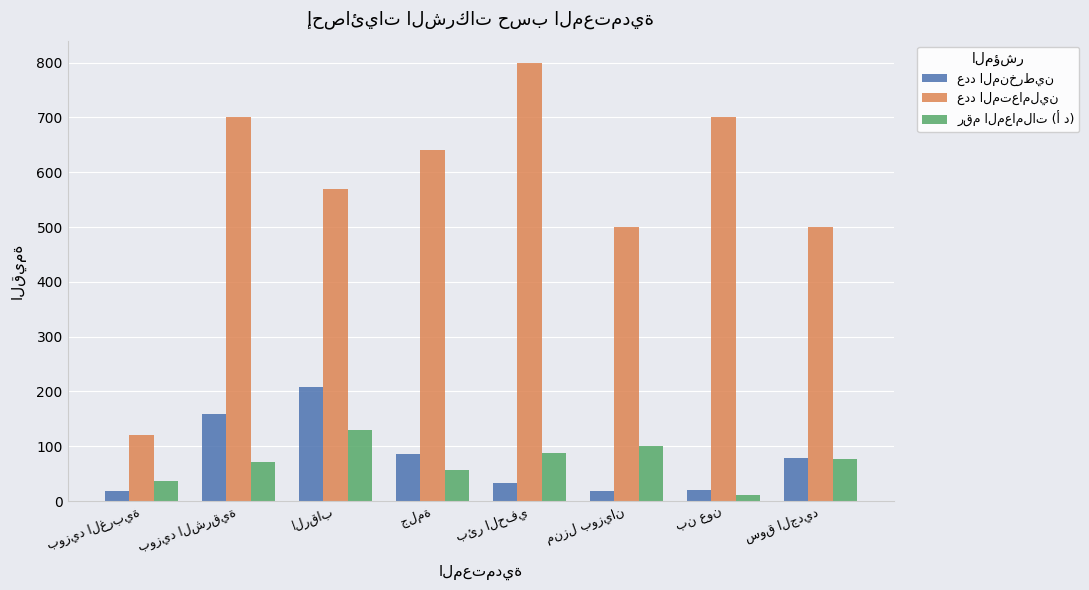

At how many categories does at least one series exceed 670?

3